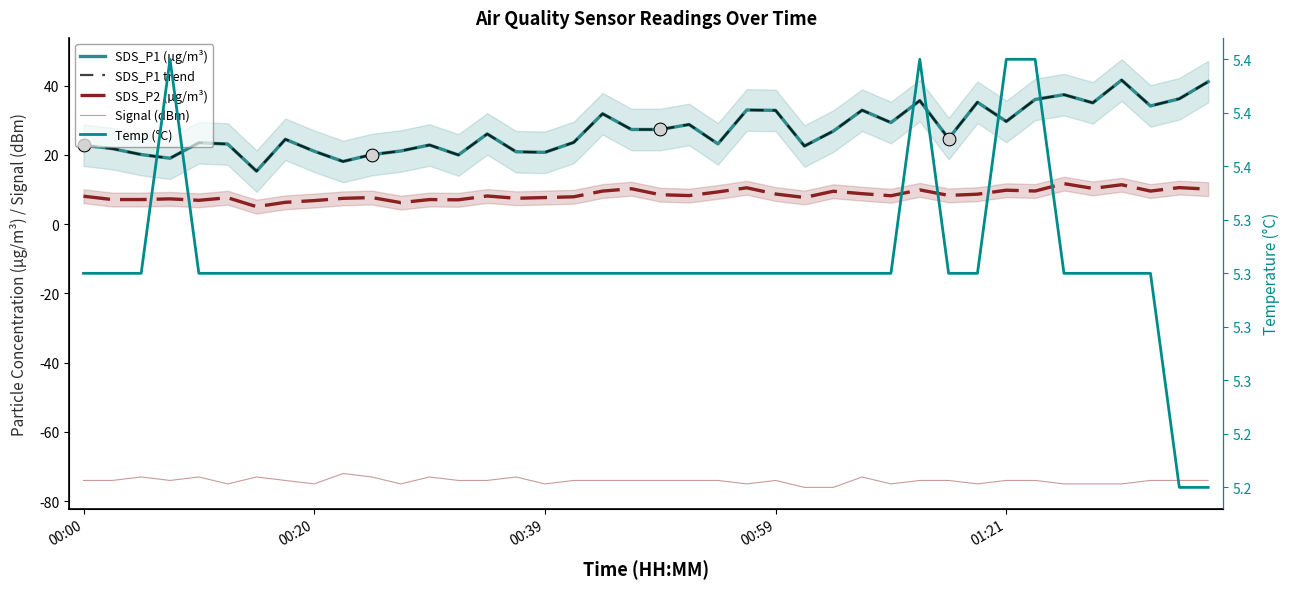

Which series contains the highest Y value?

SDS_P1 (µg/m³)